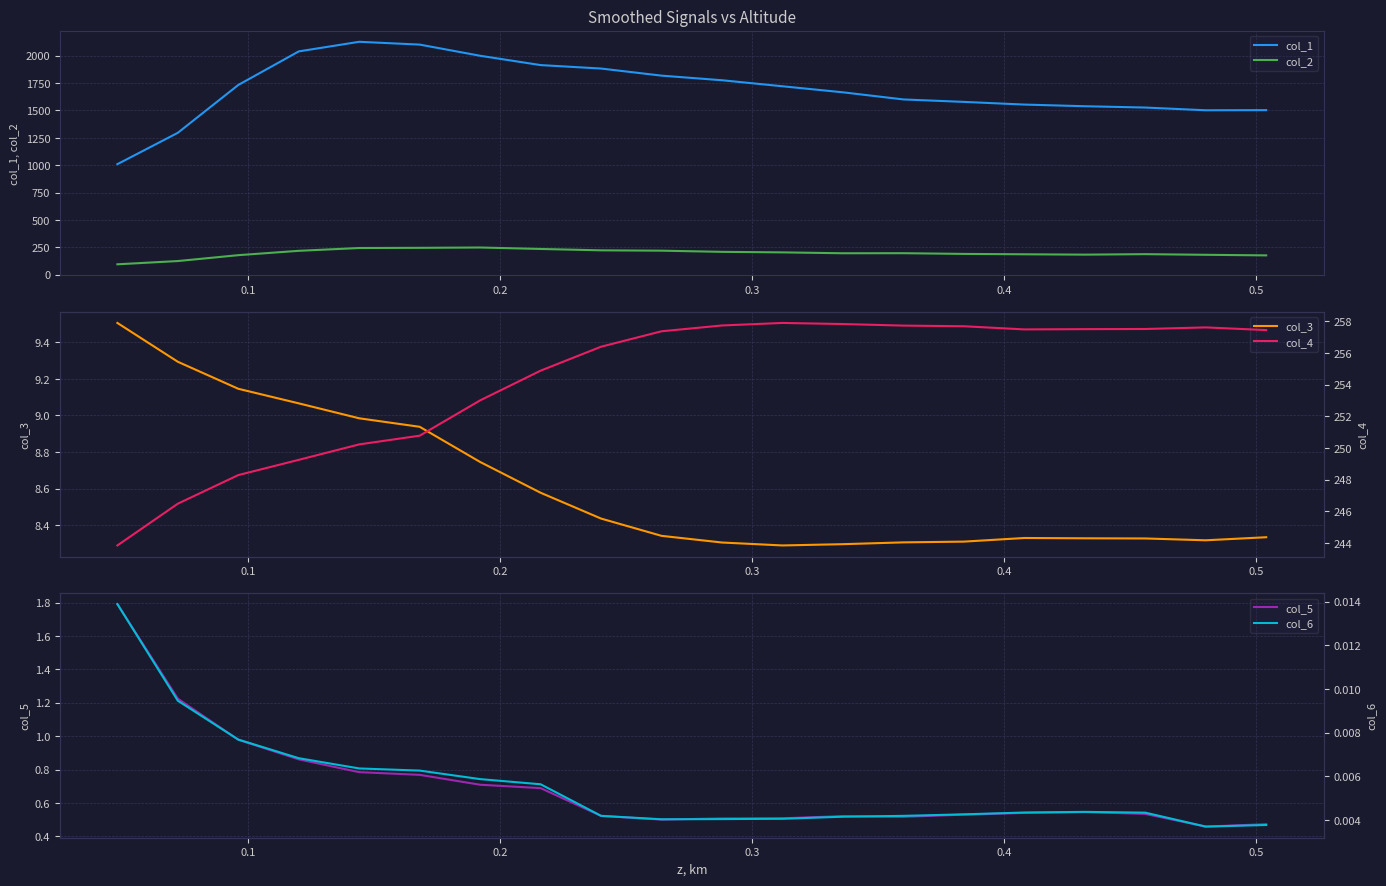

True or false: col_2 and col_1 intersect in this chart.

False